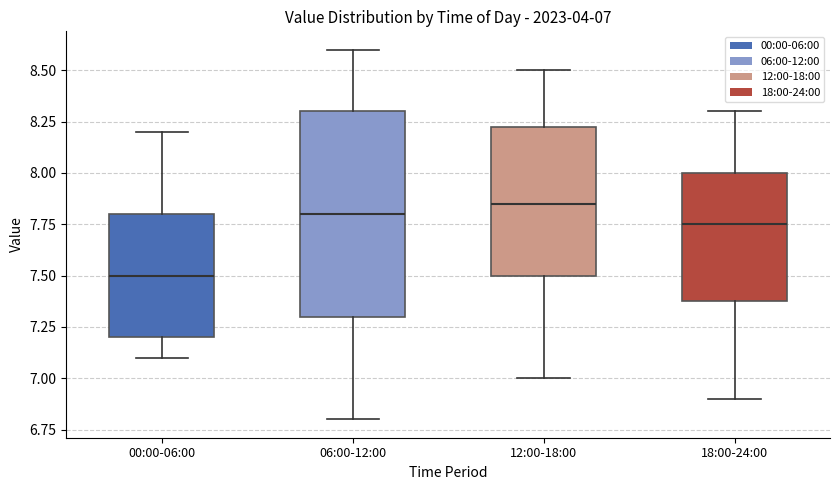

Which box is the tallest, from its lower edge to its upper edge?

06:00-12:00